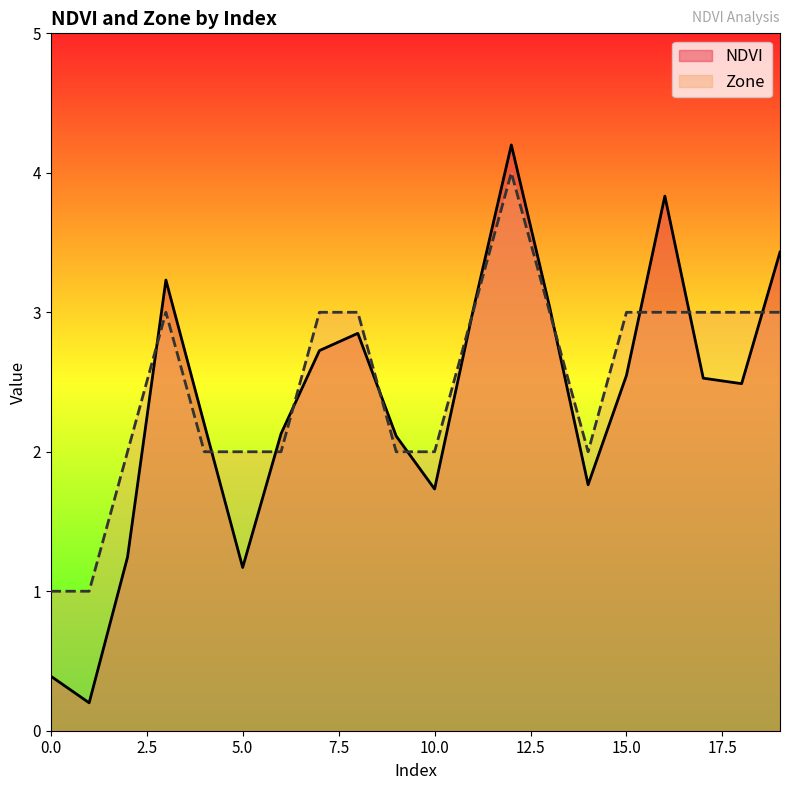

At 0, list the series in order from largest to smallest.

Zone, NDVI